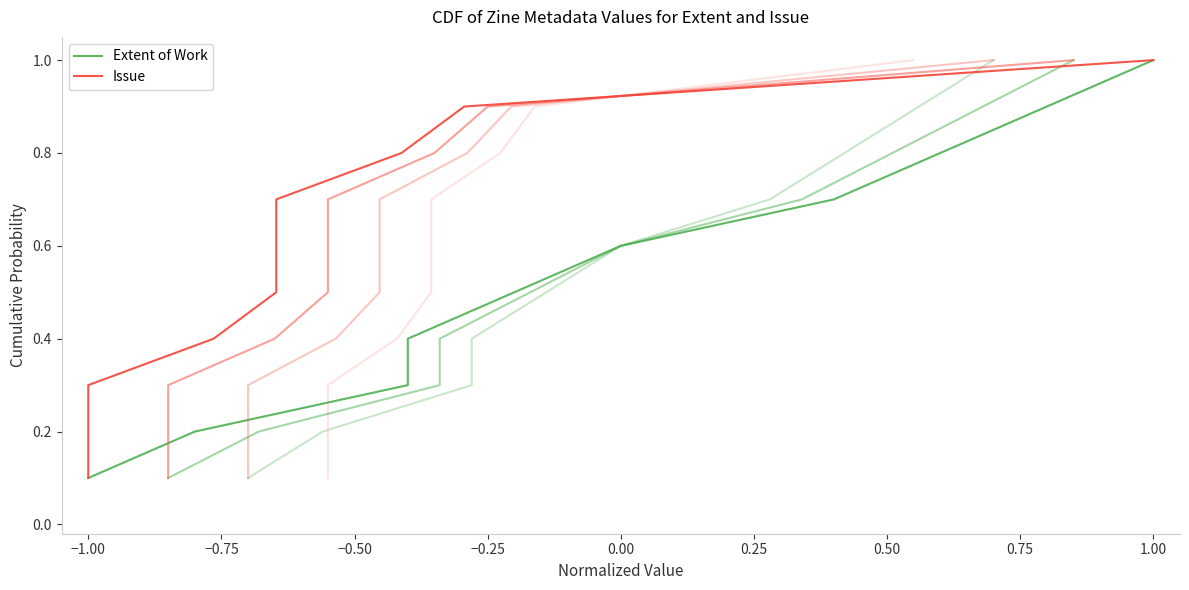

True or false: Extent of Work has more than 2 interior local peaks.

False